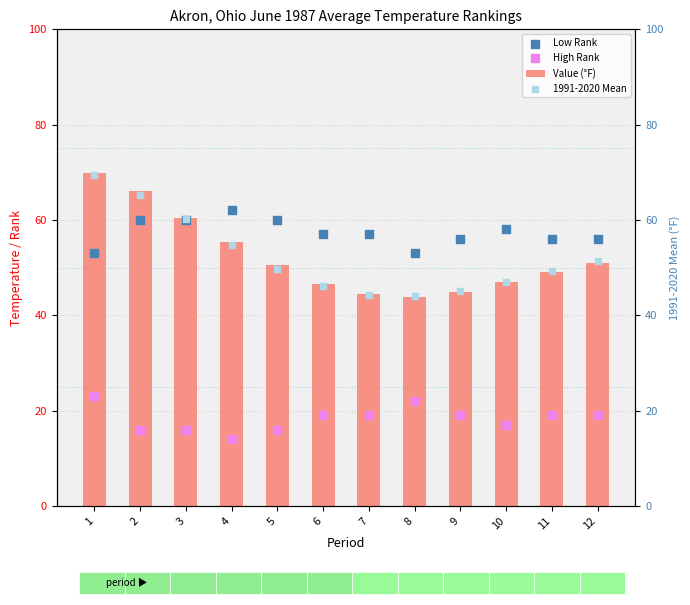

Which series has the largest total across all categories?

Low Rank